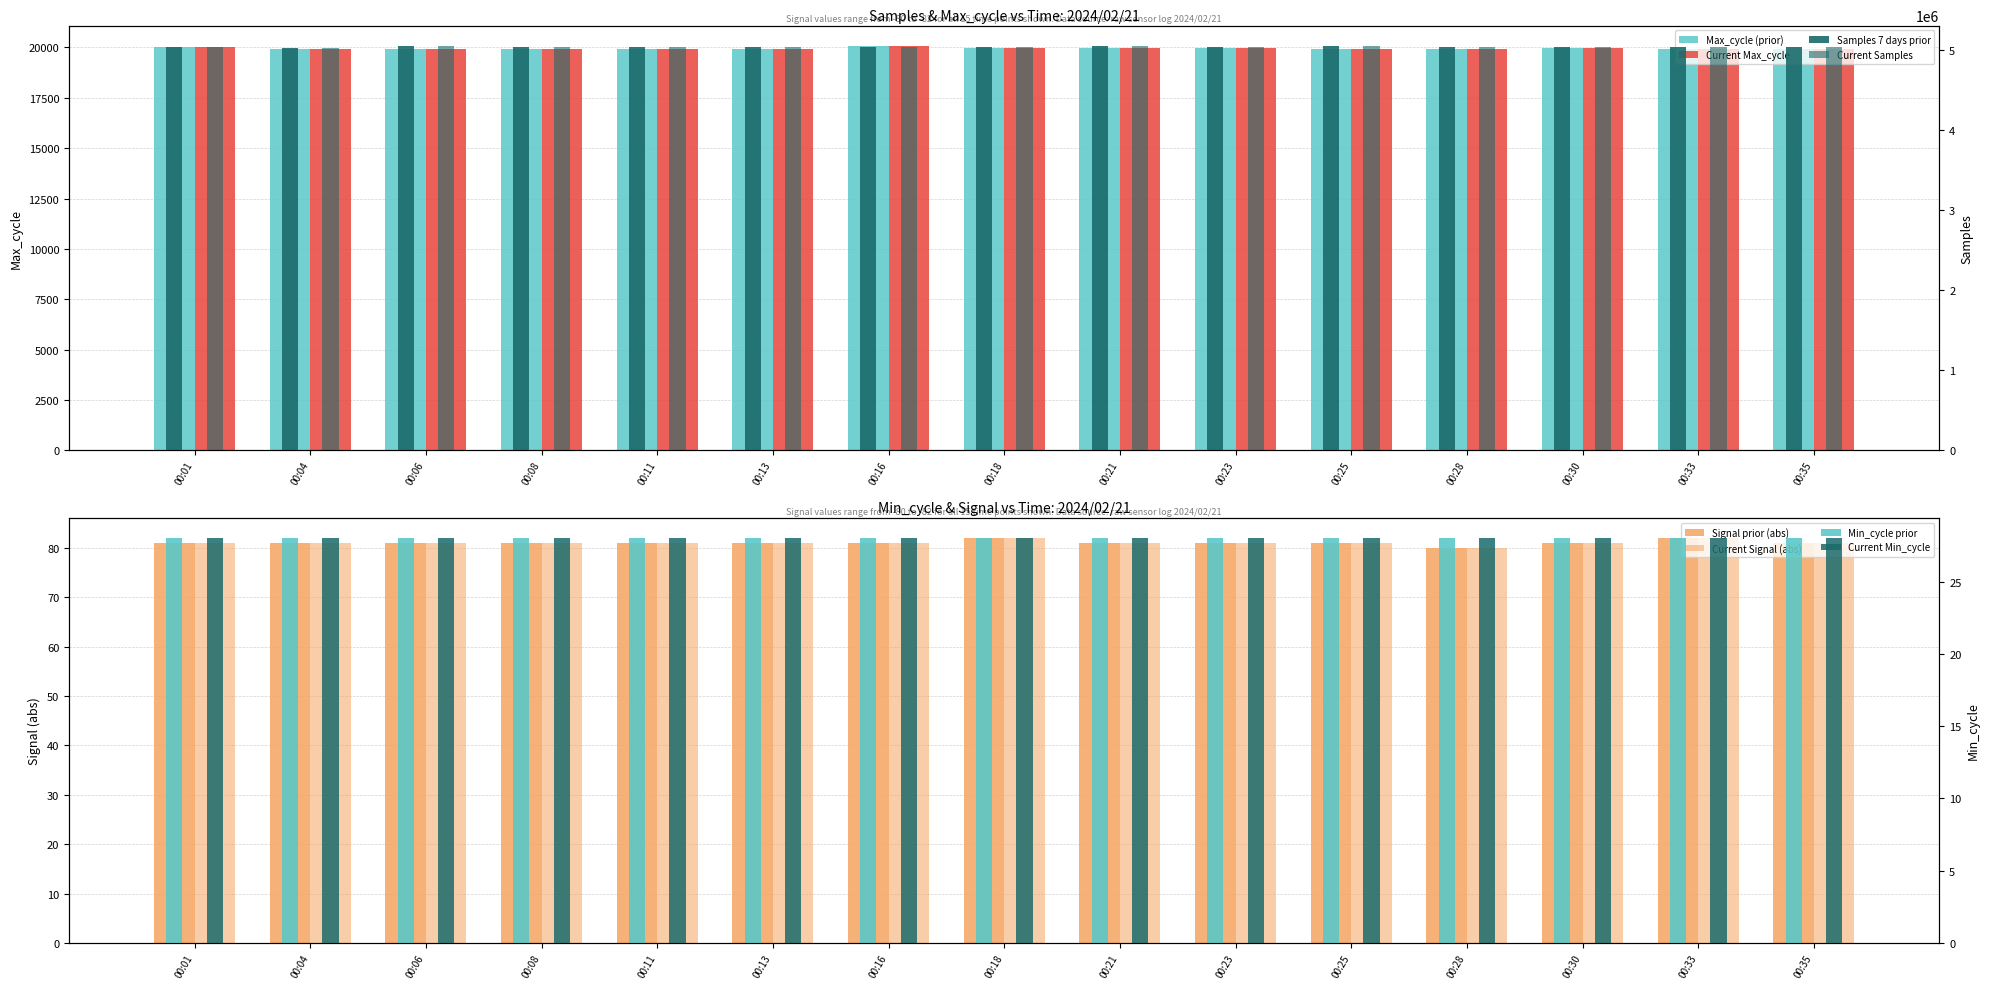

Which series changed the most between 00:16 and 00:18?

Samples